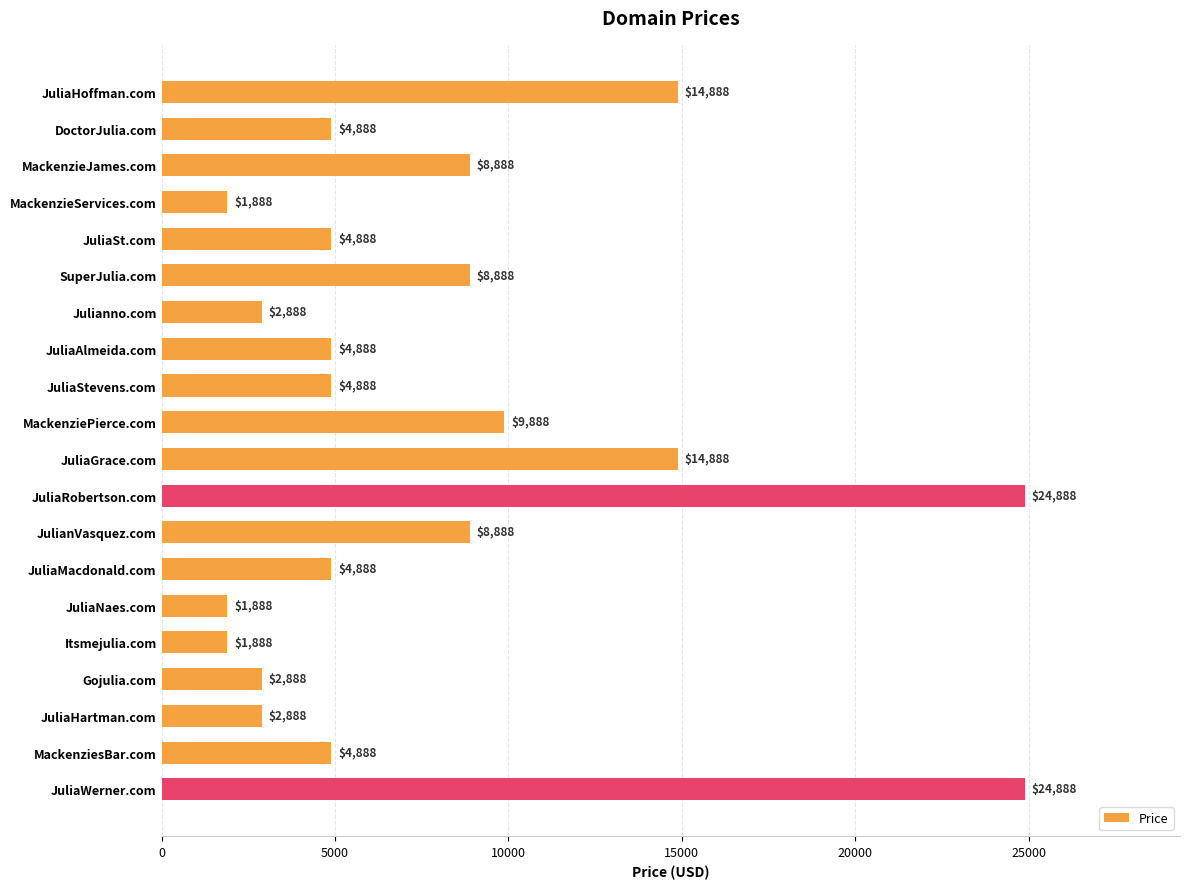

Is it true that the value at JuliaMacdonald.com is 4888?

True